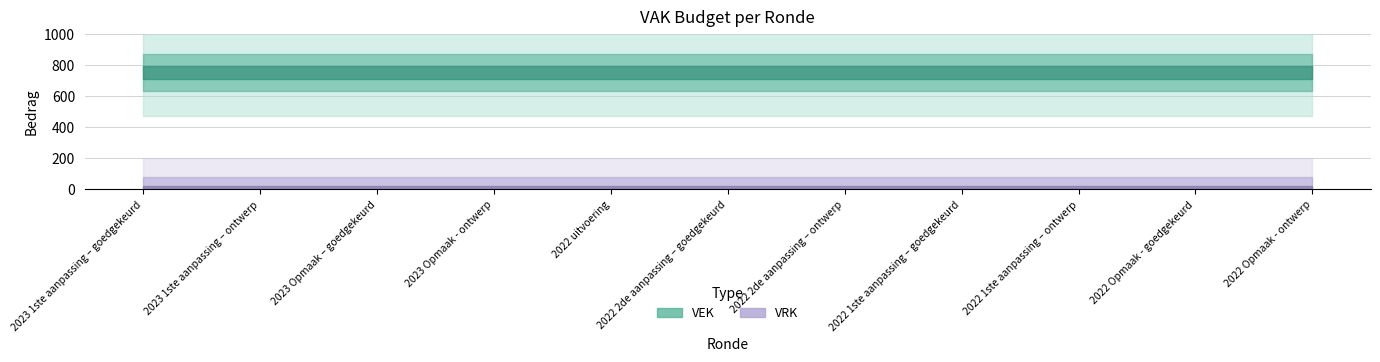

True or false: VRK and VEK cross at least once.

False